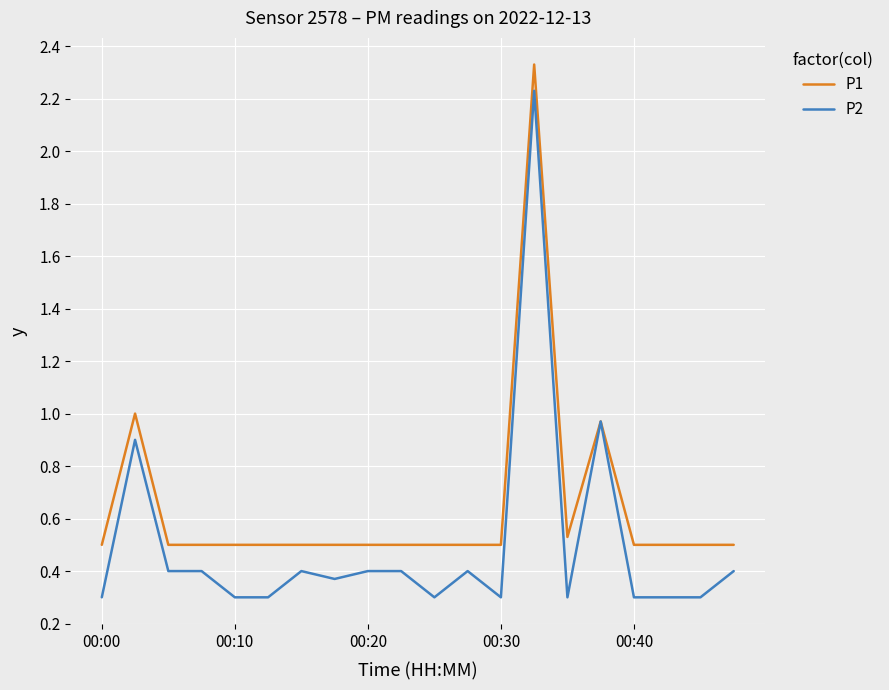

Which series has the widest spread of values?

P2